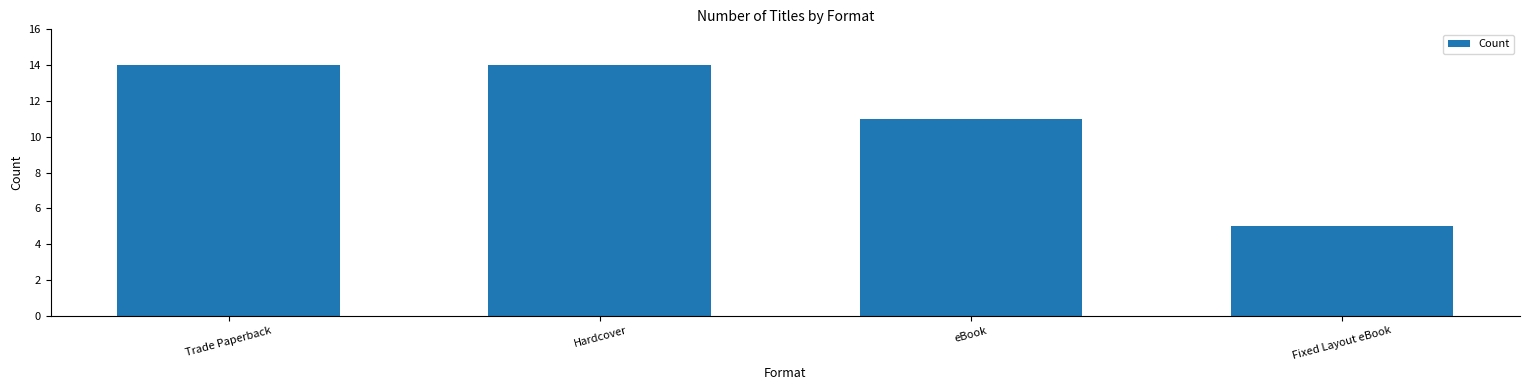

What is the difference between the maximum and minimum values?

9